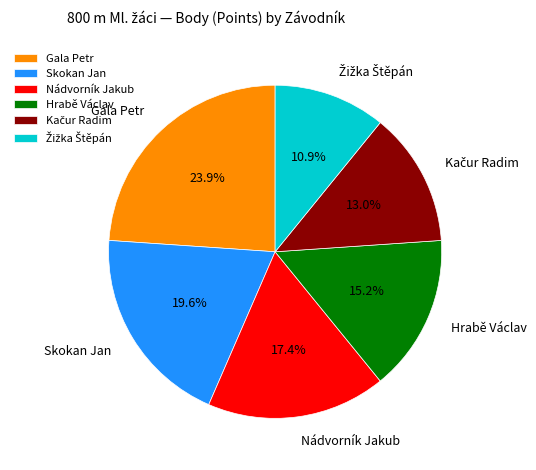

What is the total percentage of Skokan Jan and Gala Petr?

43.5%